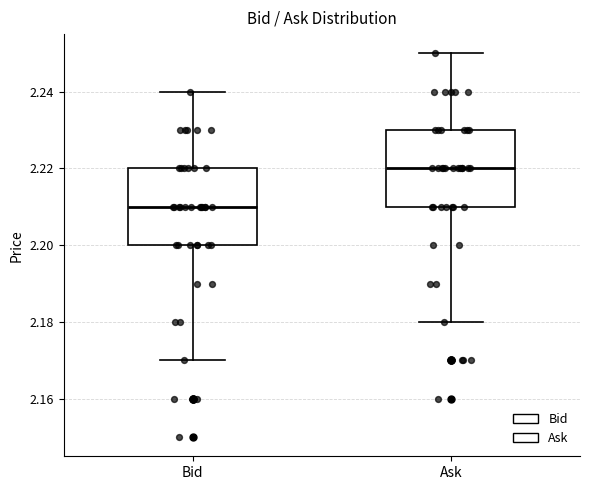

Reading left to right, read every box against the y-axis: the position of its median line, the range the box covers, and the ends of its whiskers. The values are not printed on the chart, so give them approximately, as read against the axis.

Bid: median 2.21, box 2.20 to 2.22, whiskers 2.17 to 2.24
Ask: median 2.22, box 2.21 to 2.23, whiskers 2.18 to 2.25